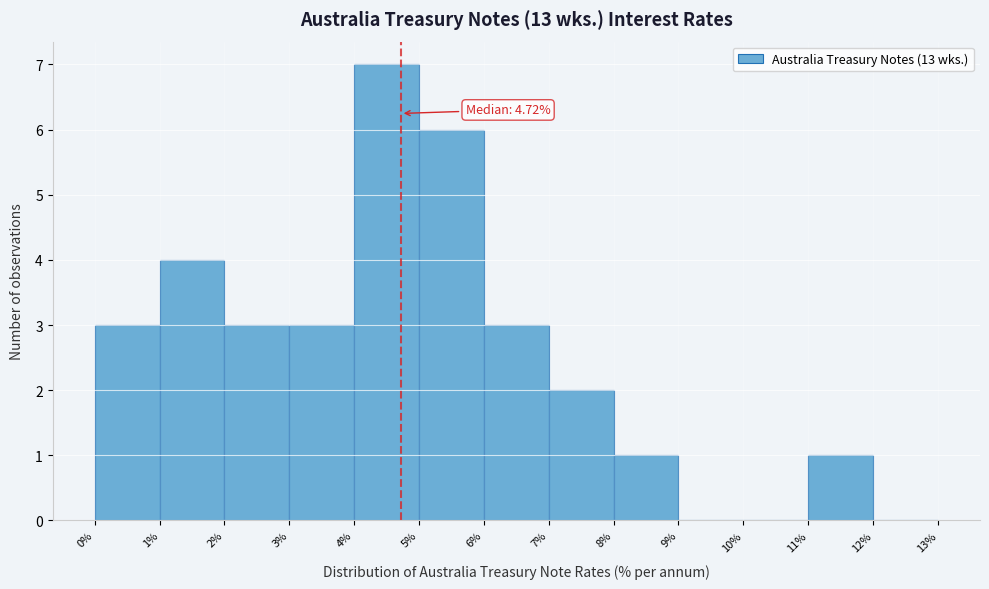

Over which range of the x-axis is the bar tallest?

4% to 5%